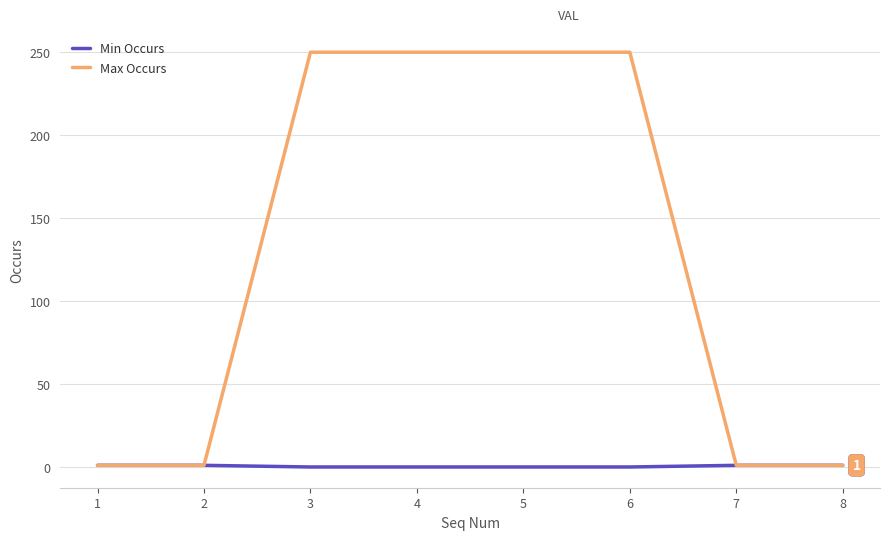

Is it true that Max Occurs equals 1 at 7?

True